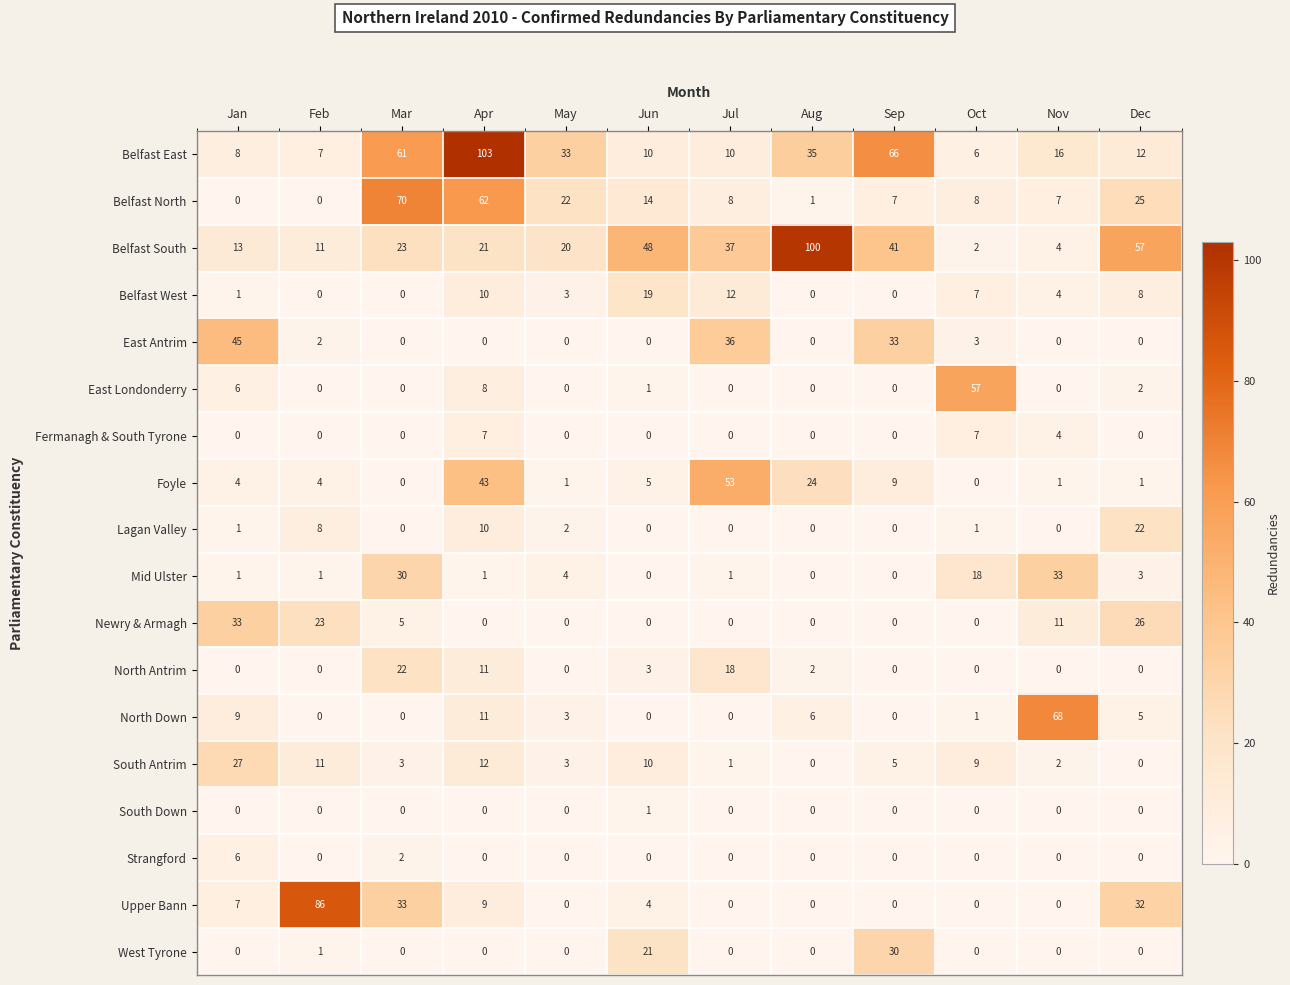

List the labels in order of Belfast South value, largest first.

Aug, Dec, Jun, Sep, Jul, Mar, Apr, May, Jan, Feb, Nov, Oct